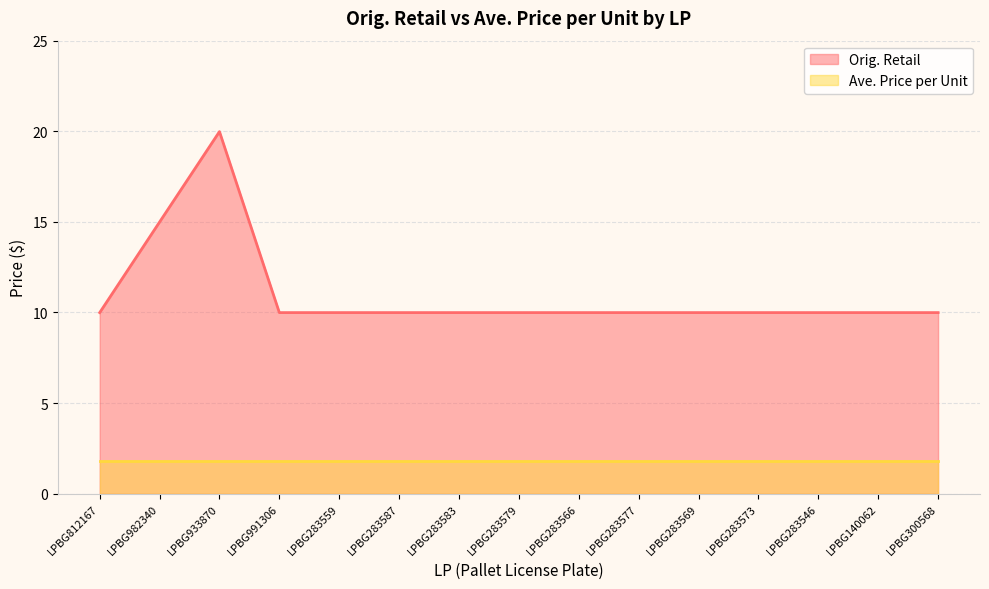

Which label corresponds to the largest value in the chart?

LPBG933870